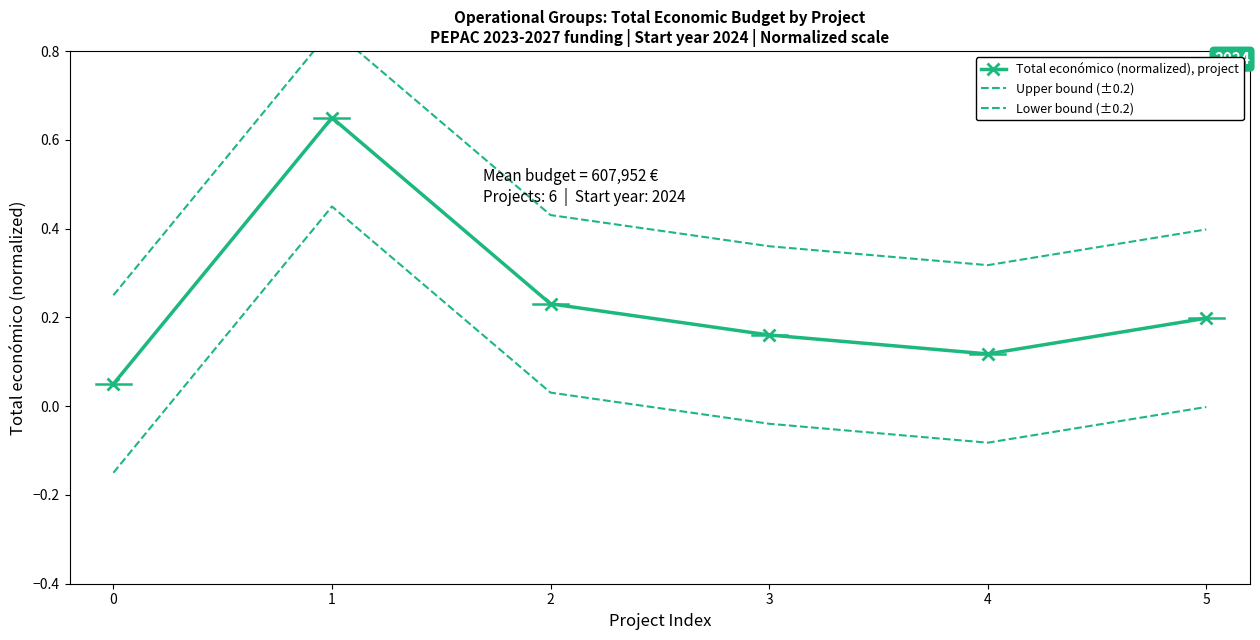

Which series has the largest total across all categories?

Upper bound (±0.2)